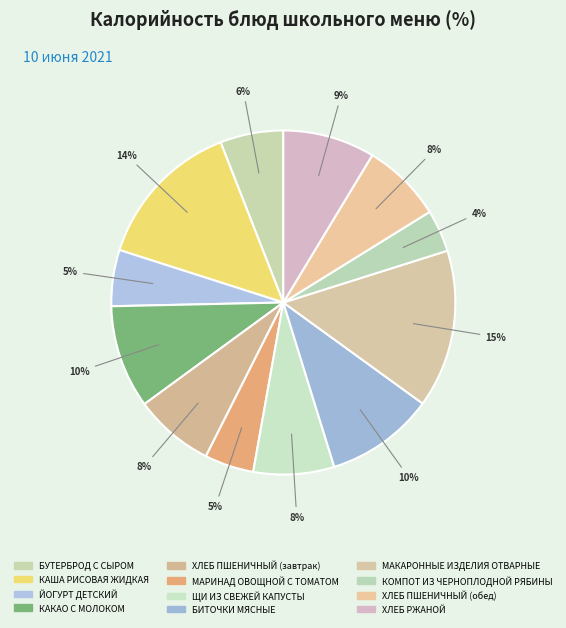

What is the largest slice in the pie chart?

МАКАРОННЫЕ ИЗДЕЛИЯ ОТВАРНЫЕ